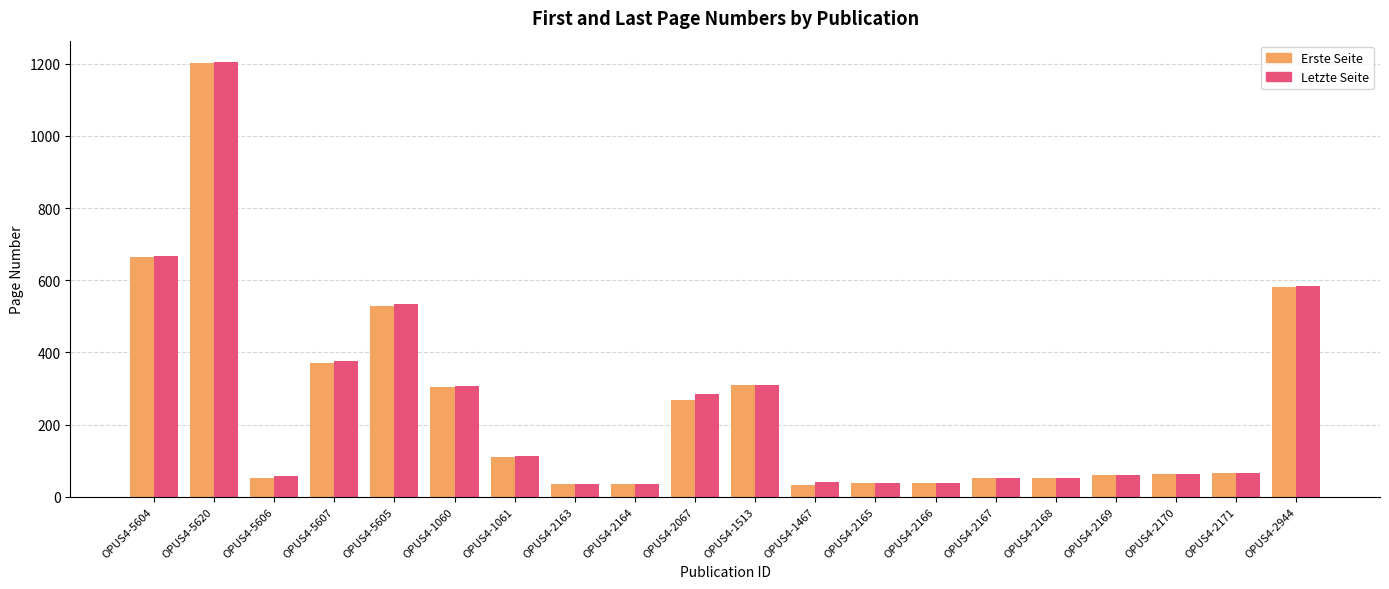

What is the difference between the Letzte Seite values at OPUS4-5607 and OPUS4-2168?

323